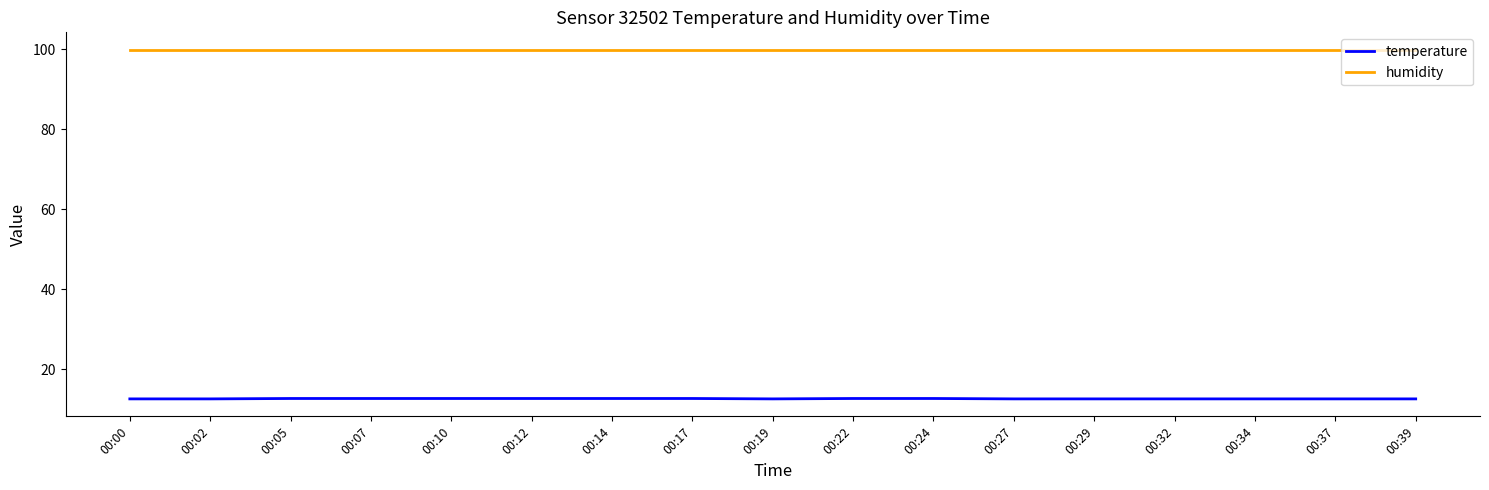

What is the total value across all series at 00:34?

112.5